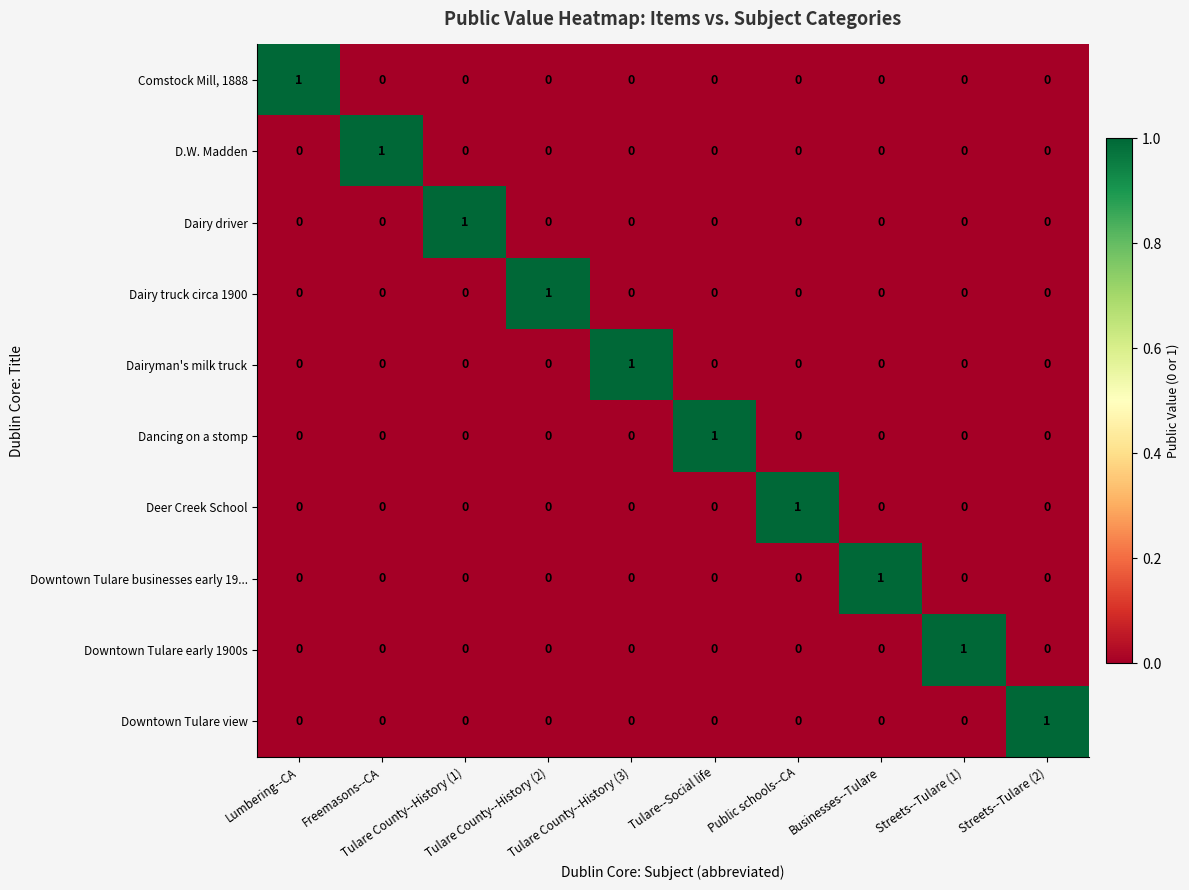

How many data points in Dairyman's milk truck are above 0?

1